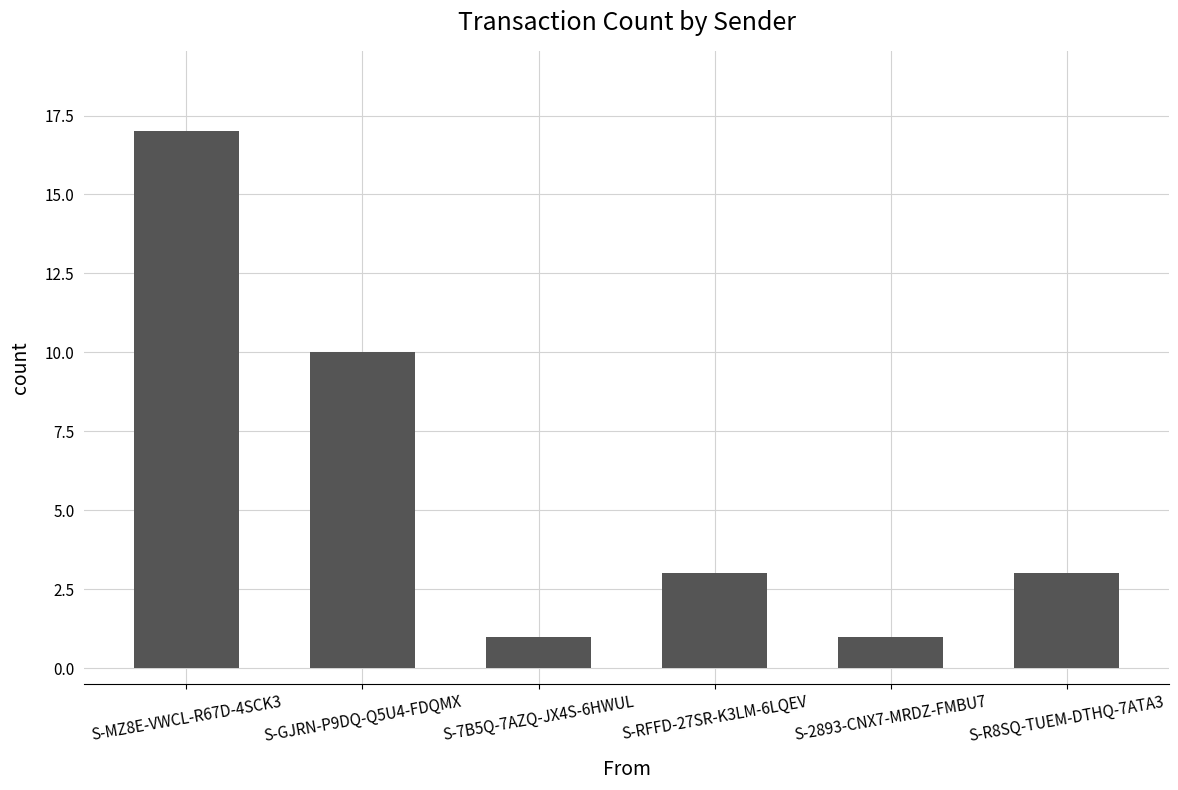

What is the sum of all values?

35